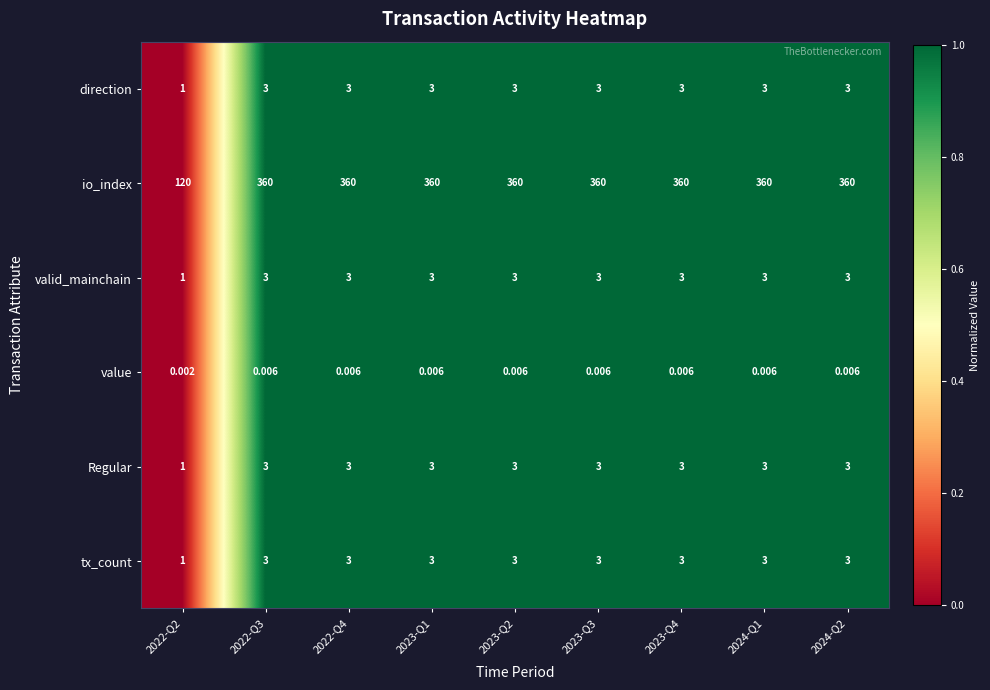

Is the value of valid_mainchain at 2023-Q4 greater than the value of io_index at 2022-Q3?

No